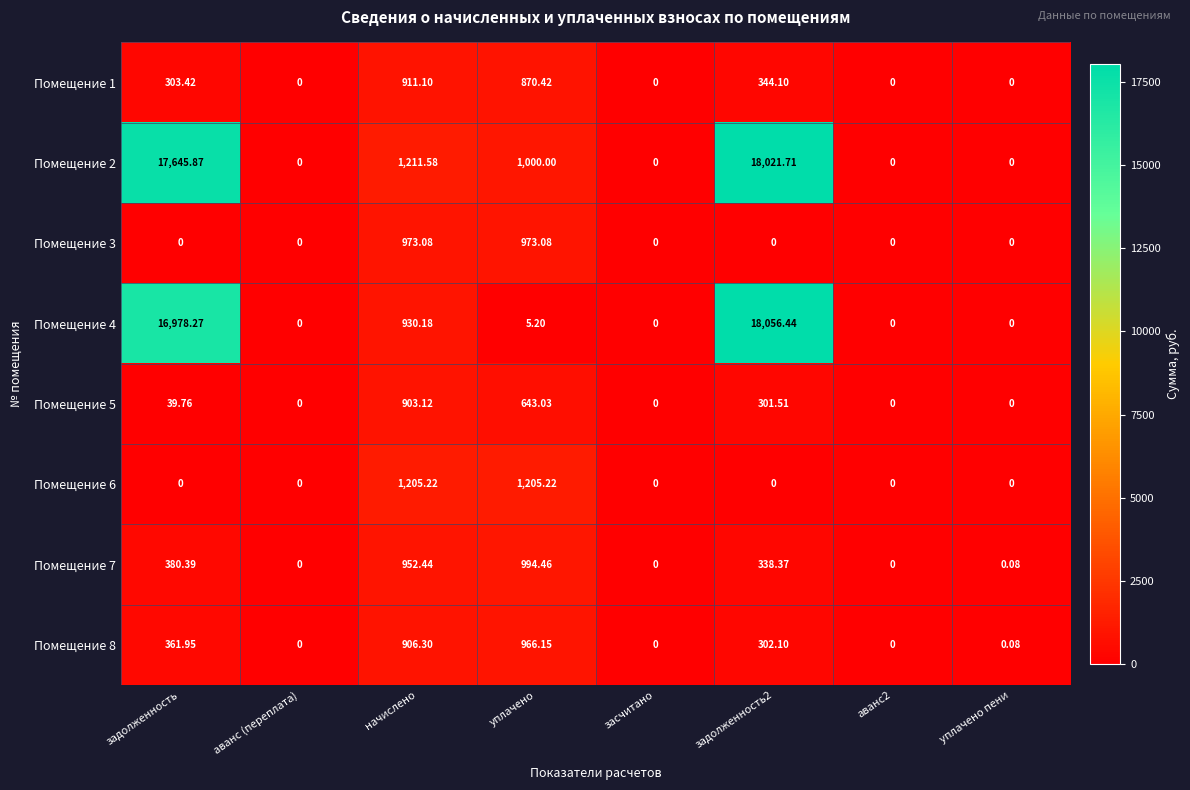

Which category has the highest value across all series?

задолженность2